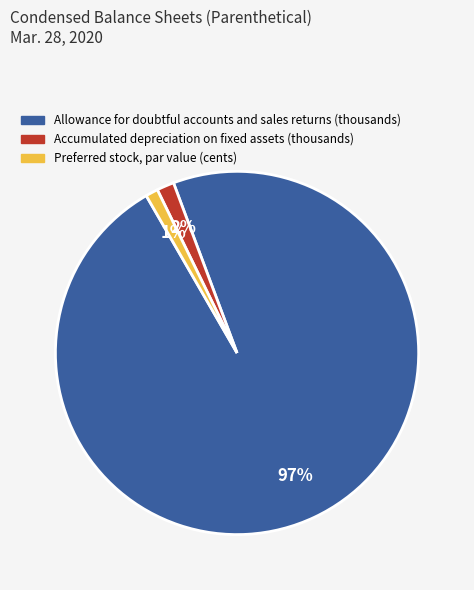

Does any single category account for the majority?

Yes